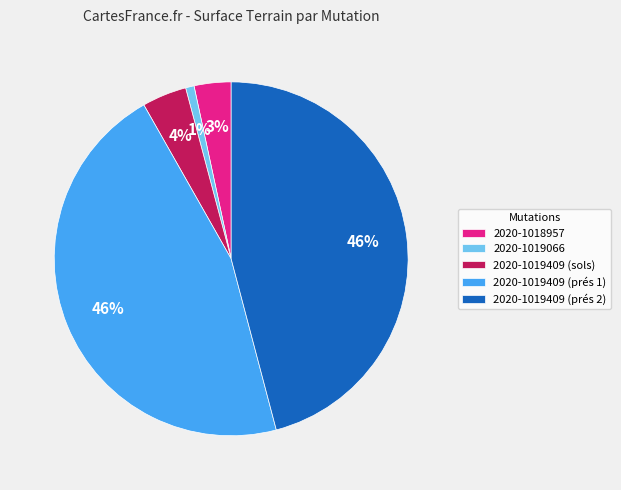

Is the sum of 2020-1019066 and 2020-1019409 (prés 1) greater than half?

No